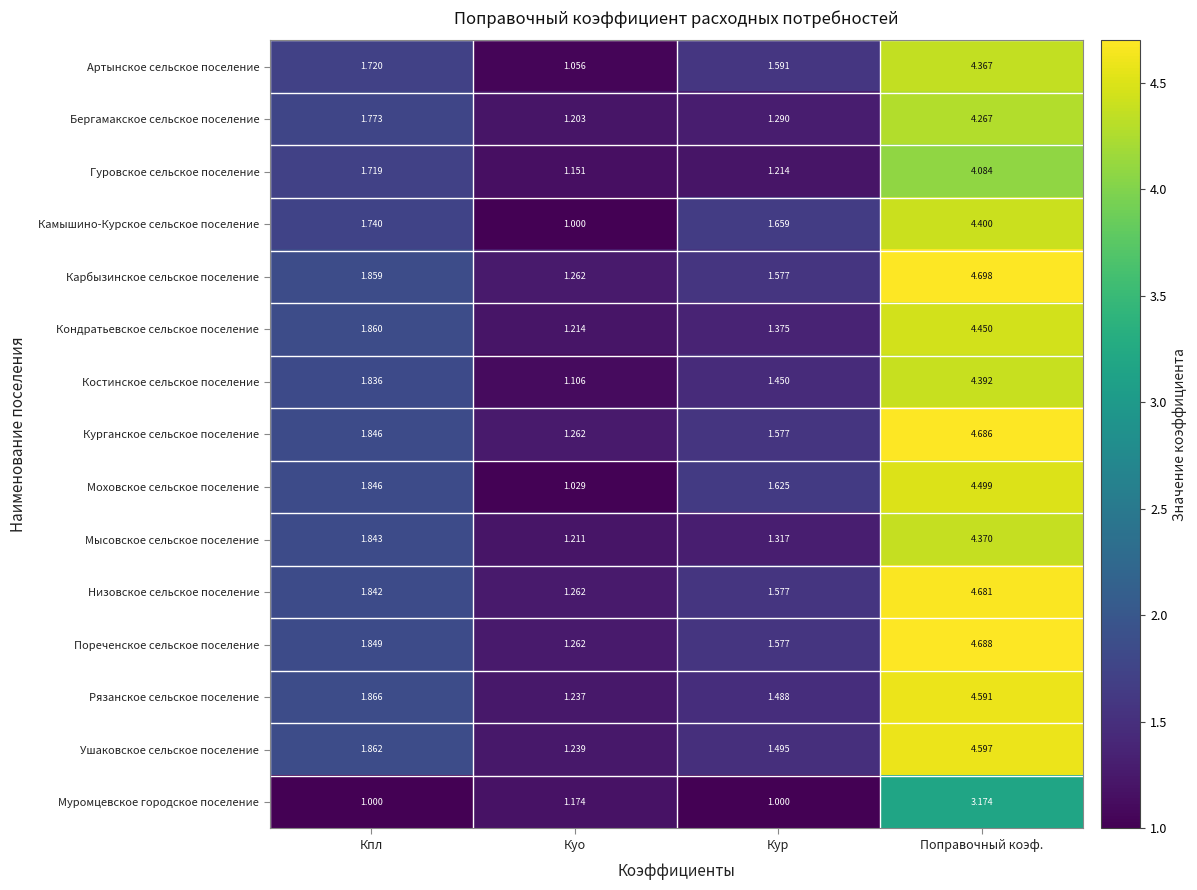

At how many categories does at least one series exceed 1?

4